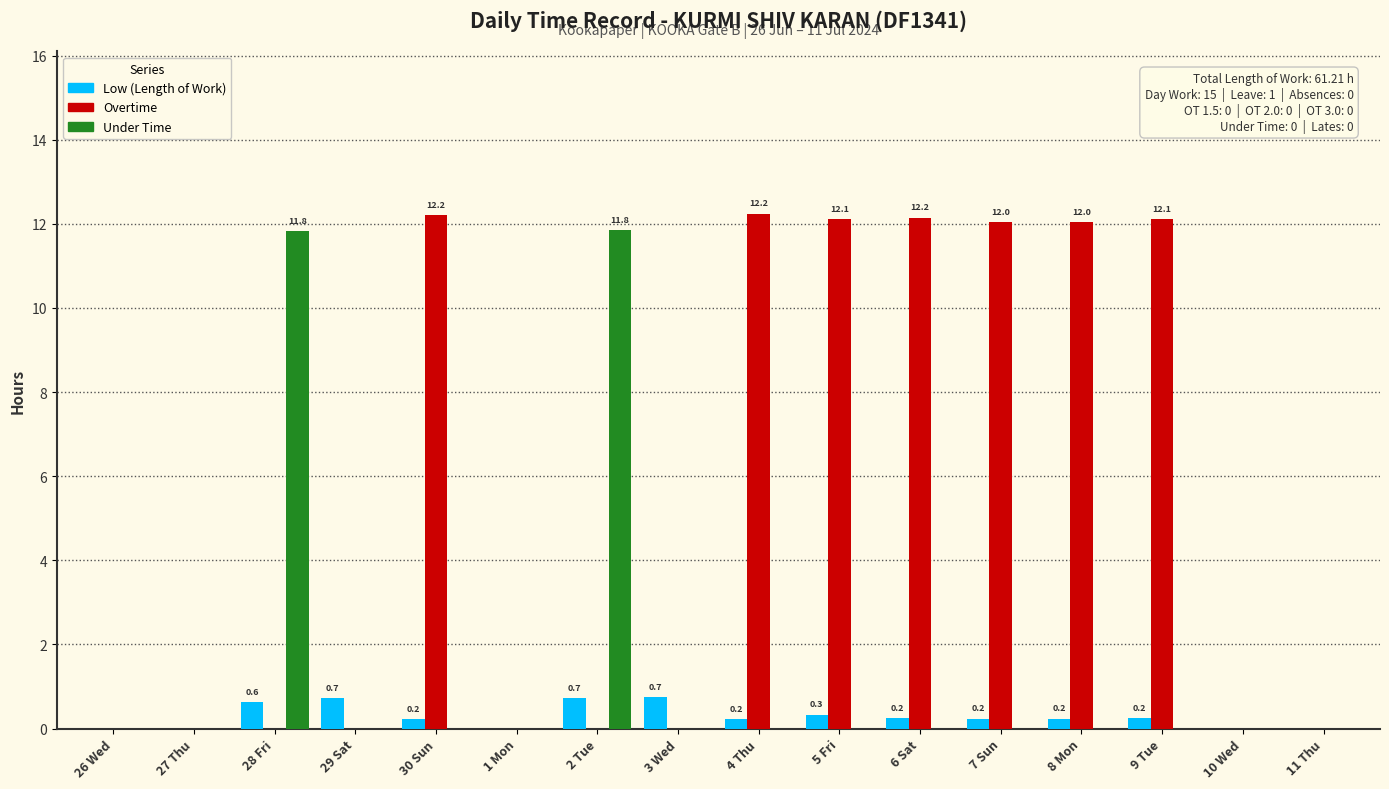

Between 8 Mon and 10 Wed, which series saw the biggest shift?

Overtime